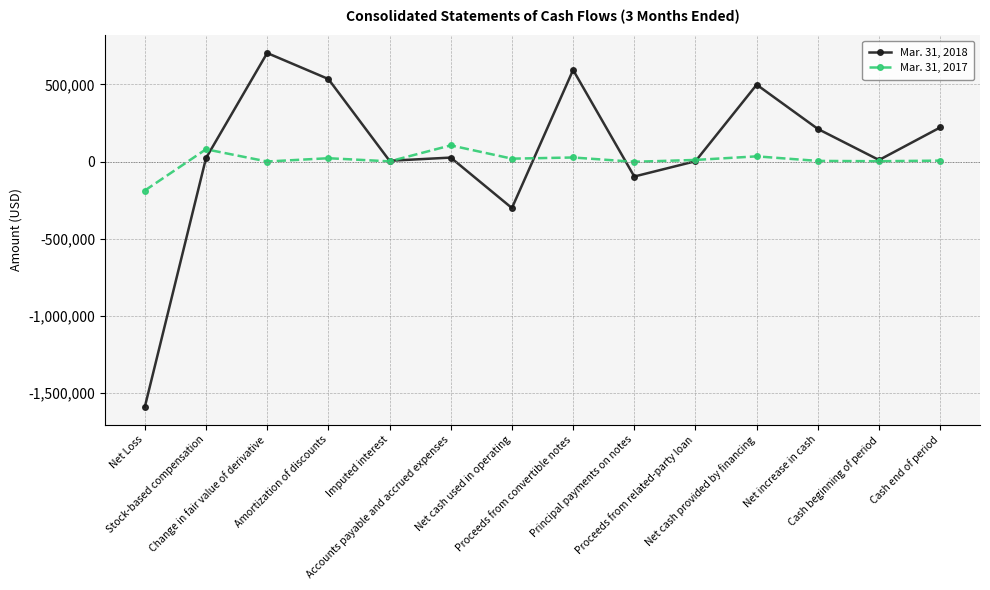

What is the difference between the second highest and minimum values in the Mar. 31, 2018 series?

2183157